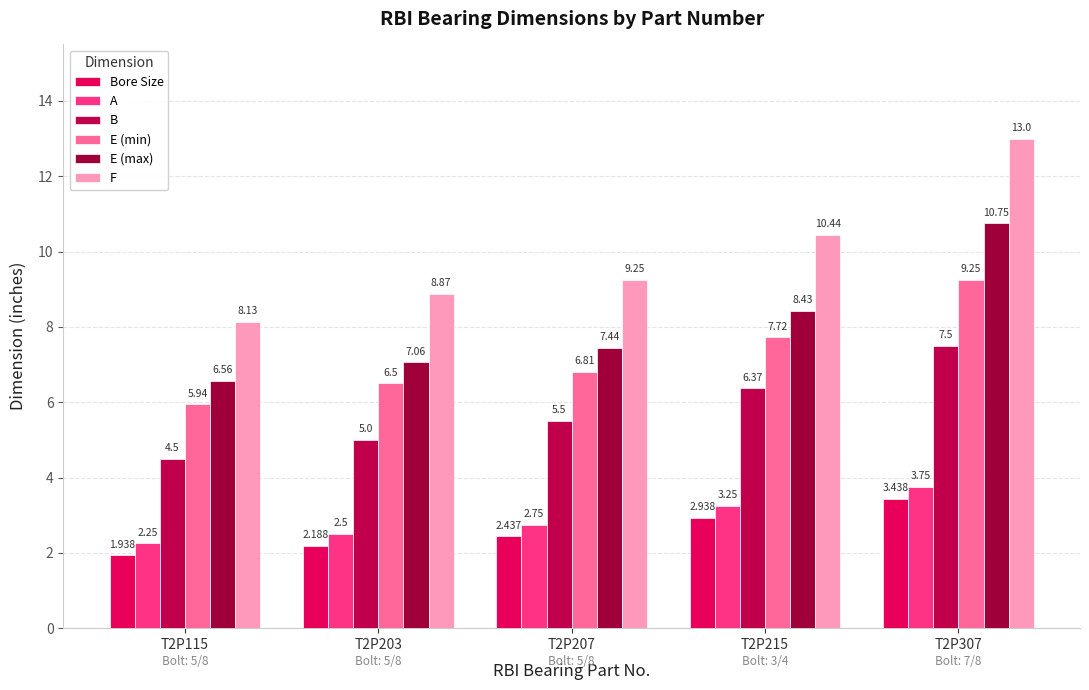

What are all the series names shown in the legend?

Bore Size, A, B, E (min), E (max), F